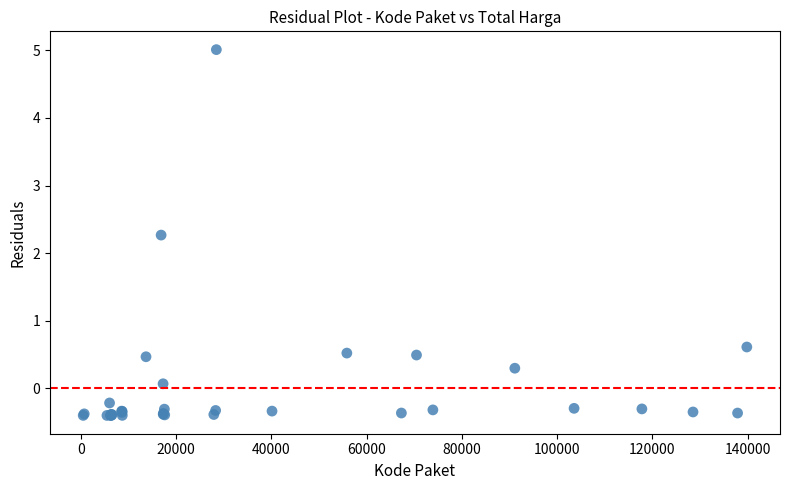

What Y value in the scatter plot is closest to 2?

2.3